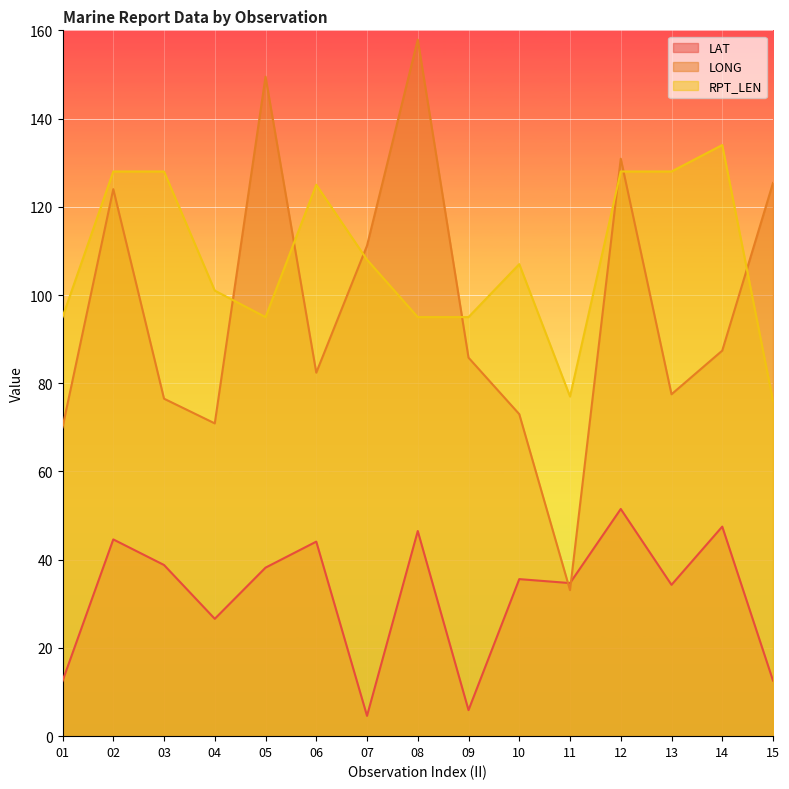

What is the difference between the maximum and minimum values in the LAT series?

46.9